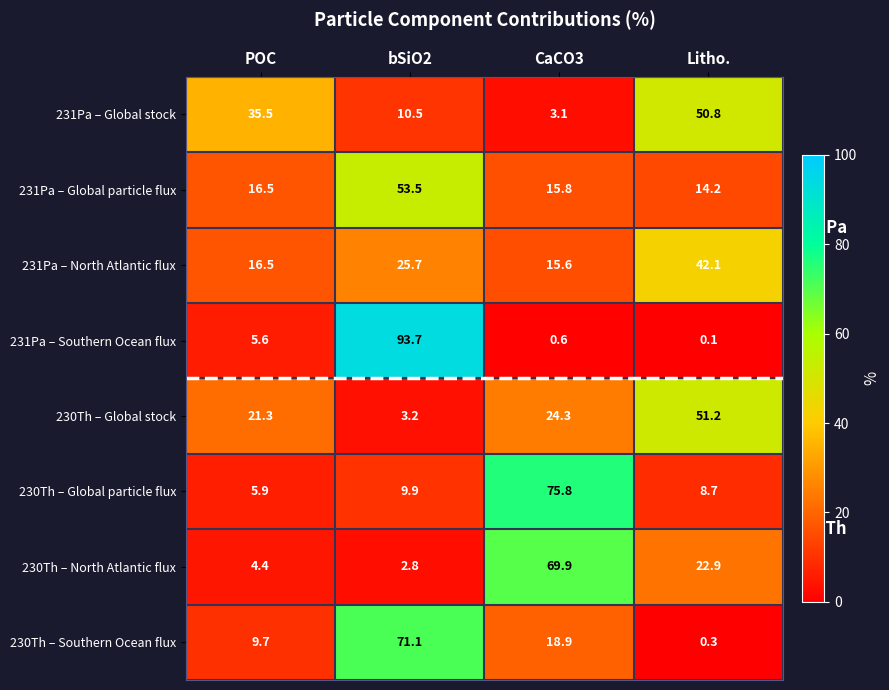

Which series changed the most between POC and Litho.?

230Th – Global stock